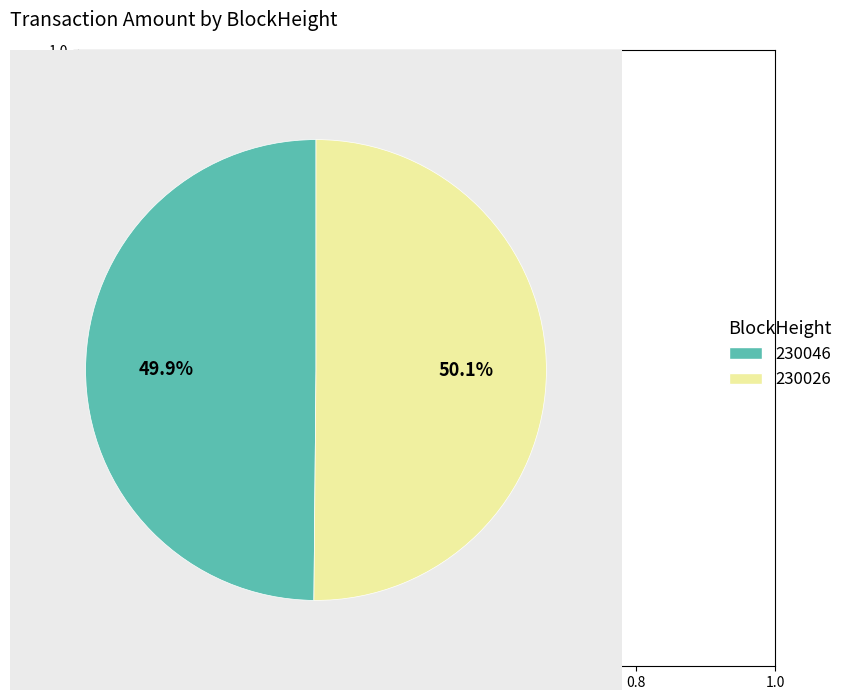

What percentage is NOT represented by 230046?

50.1%